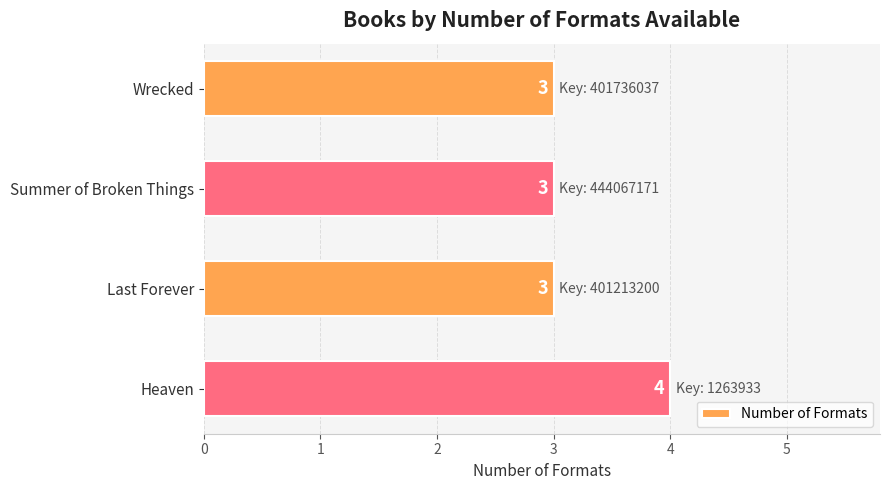

How many values exceed 3?

1